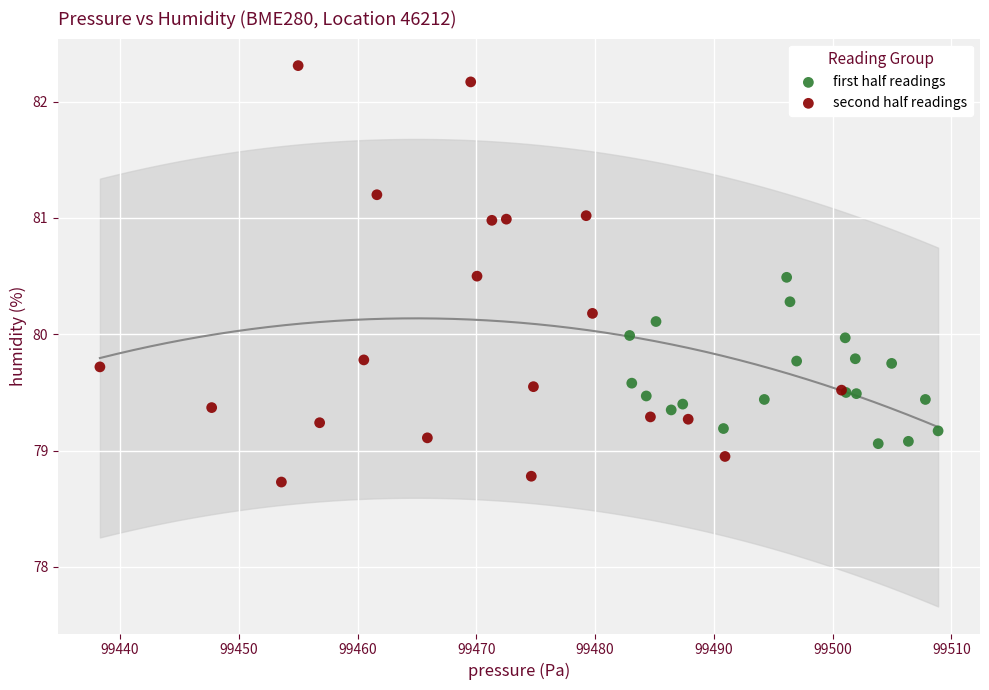

Which series reaches the minimum Y coordinate?

second half readings